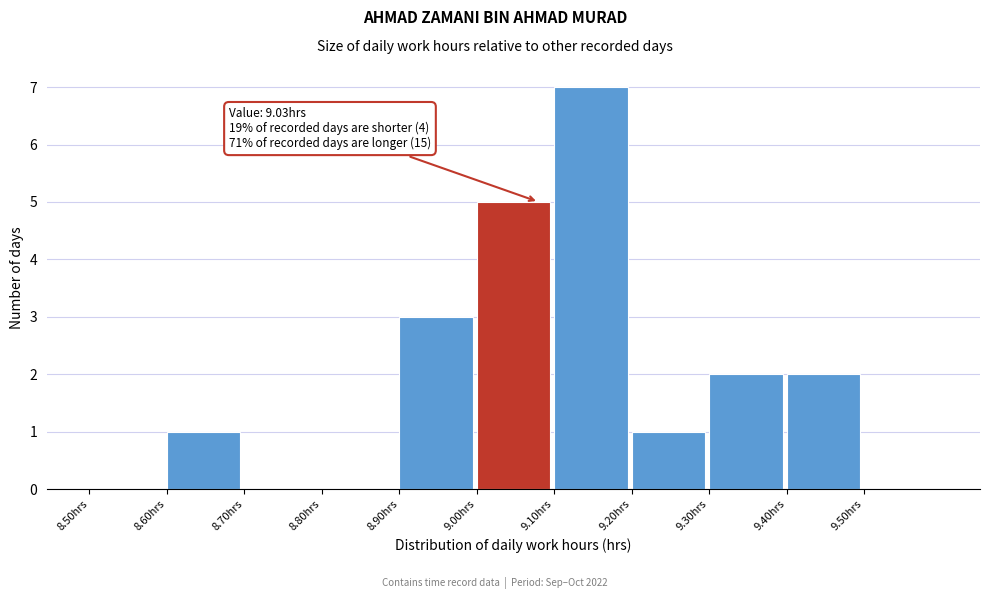

Over which range of the x-axis is the bar tallest?

9.1 to 9.2